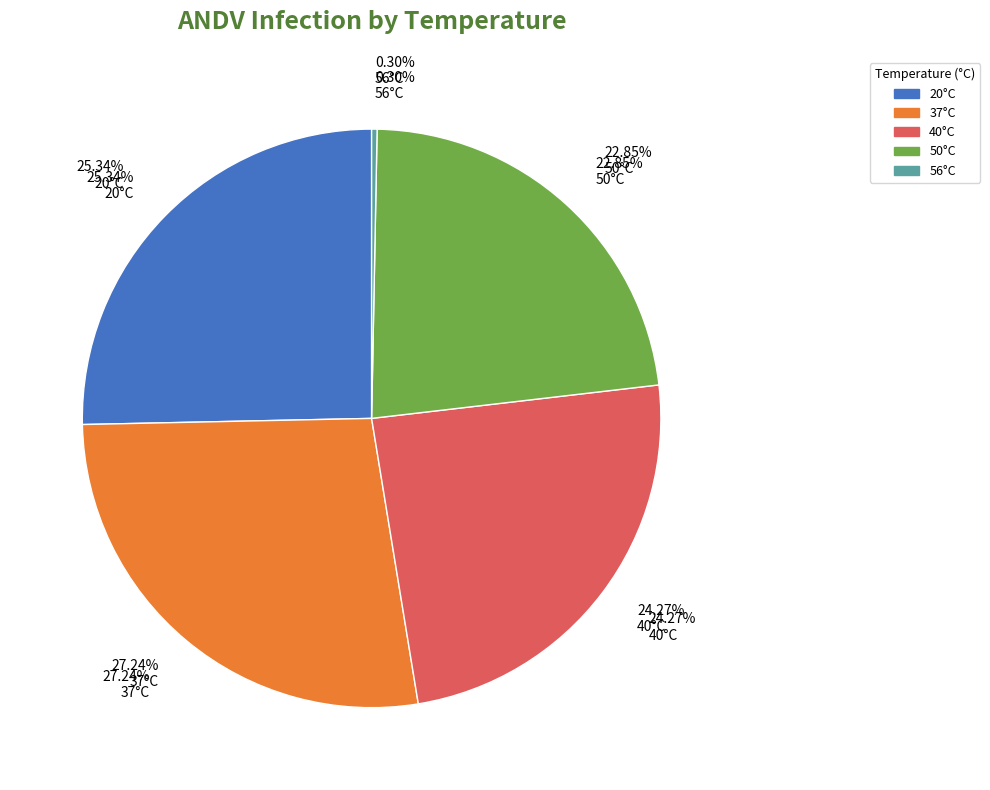

True or false: 37°C accounts for 27% of the total.

True